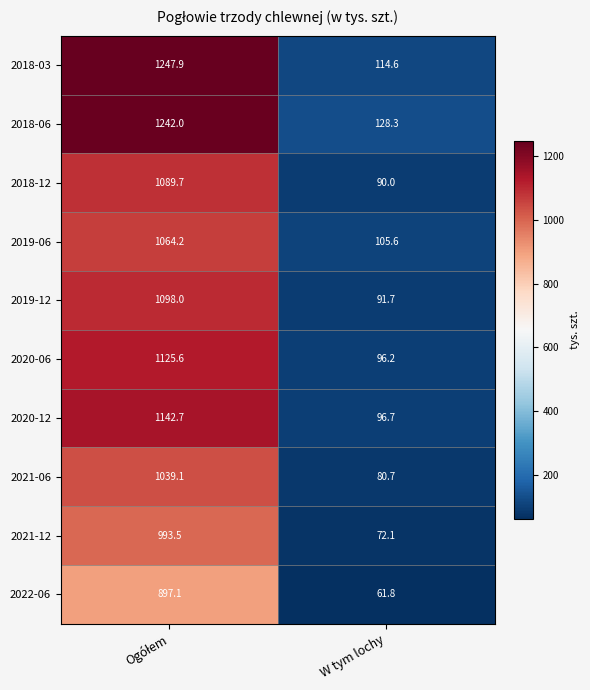

What is the maximum value shown in the chart?

1247.9